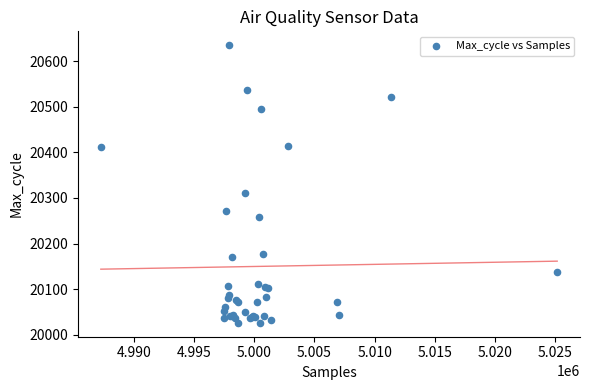

What Y value in the scatter plot is closest to 20330?

20311